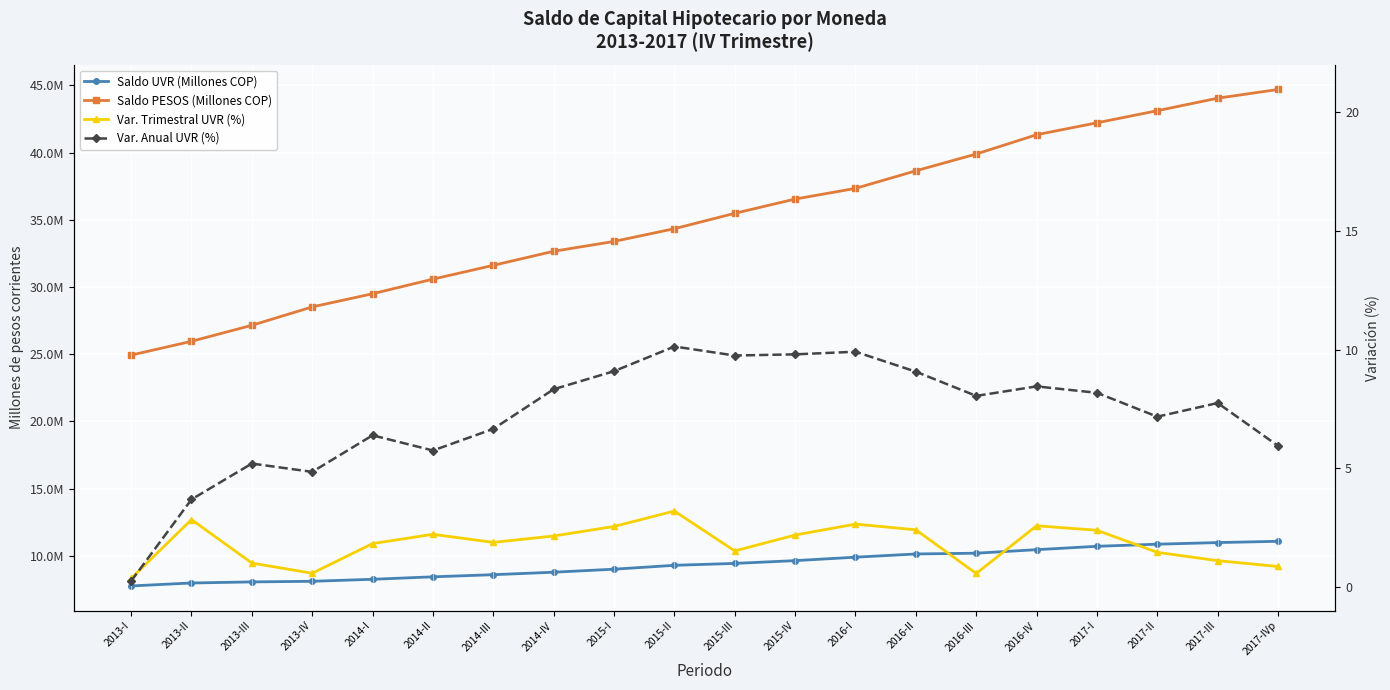

Read the Saldo UVR (Millones COP) value at 2016-III.

10199322.0